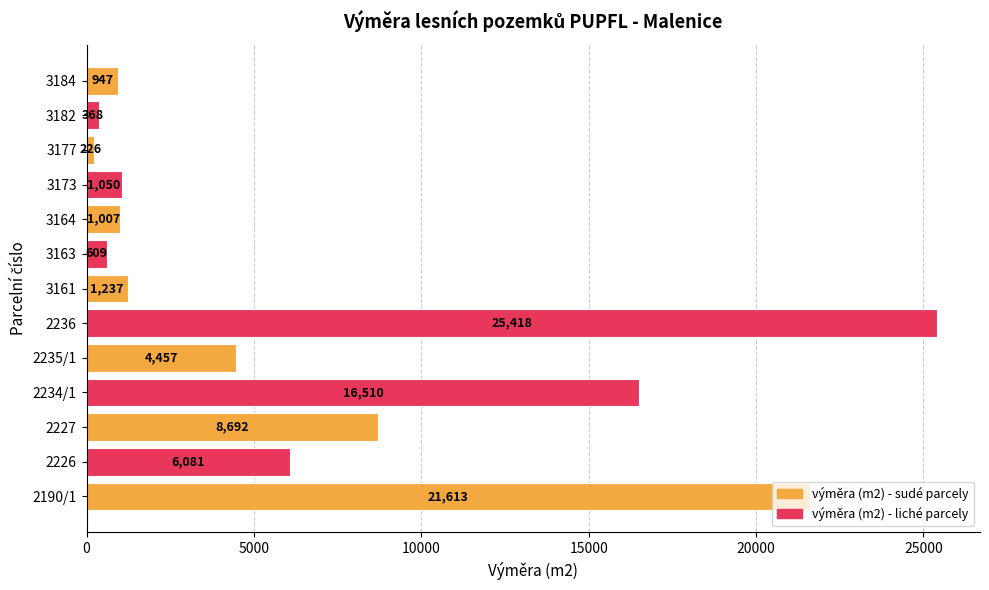

The value at 2226 is 10053. True or false?

False